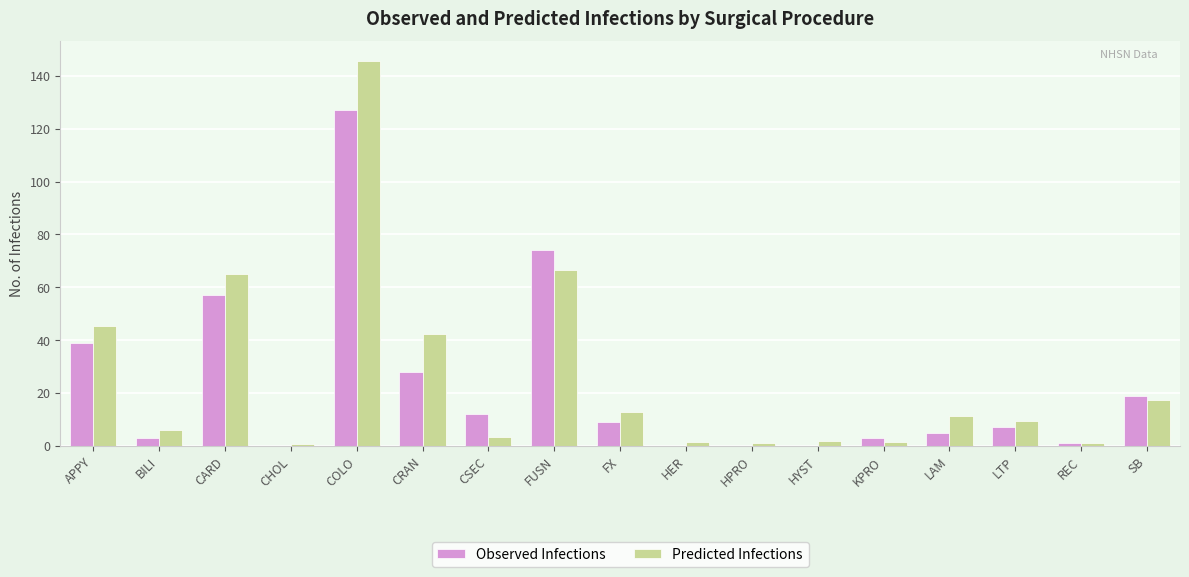

How many groups of bars are there?

17